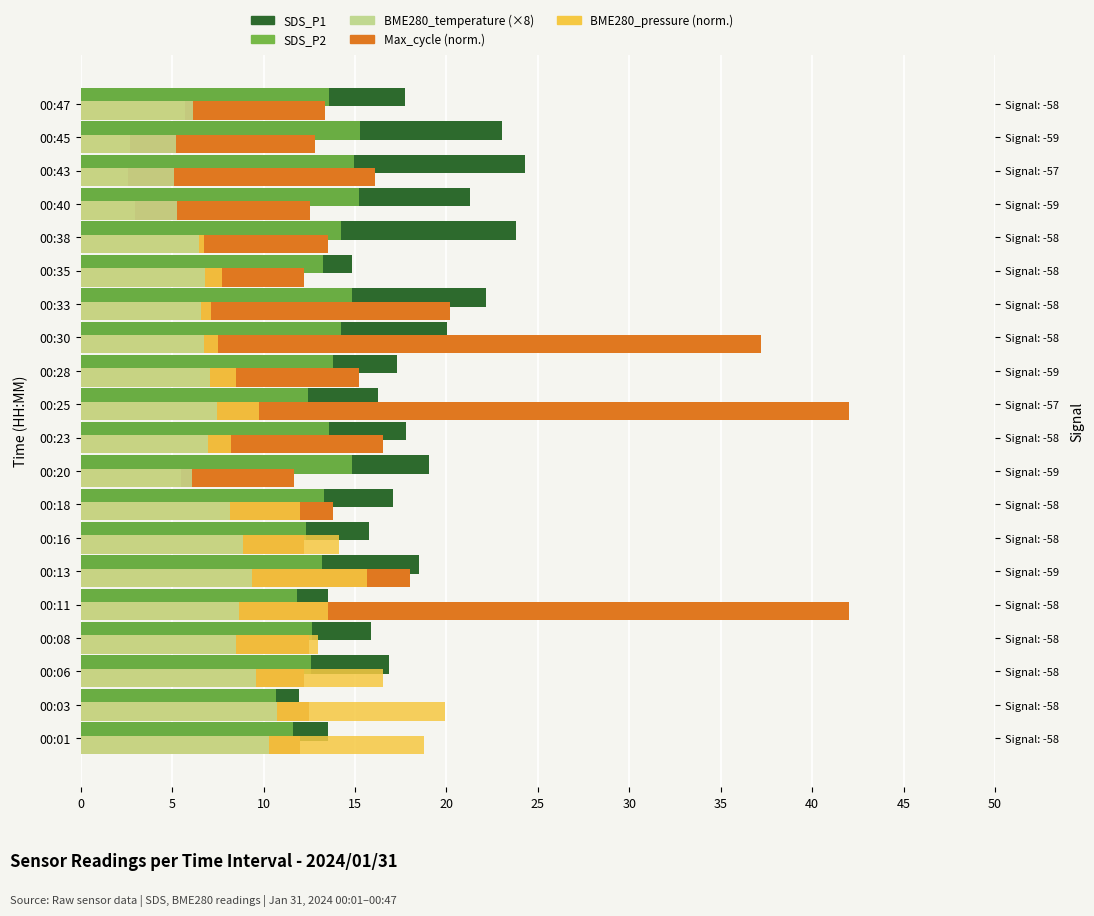

What is the average value of the SDS_P1 series?

18.0